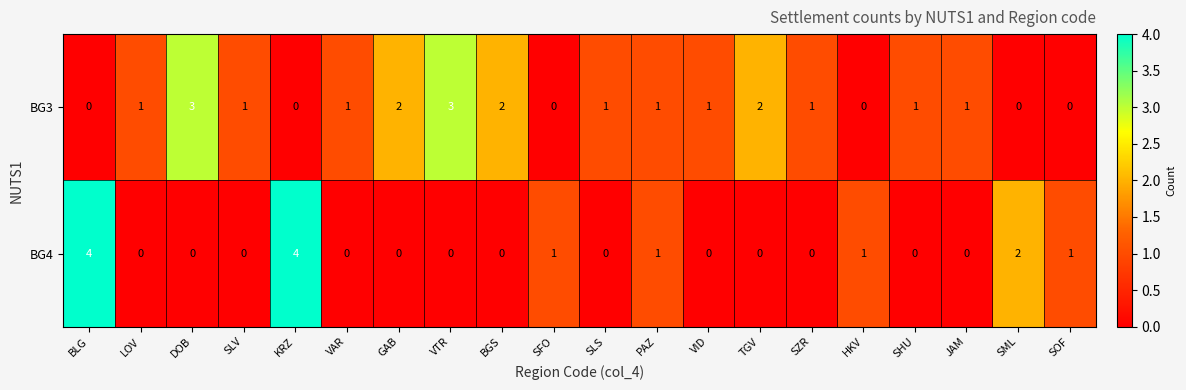

How many BG3 values are between 0 and 2?

18